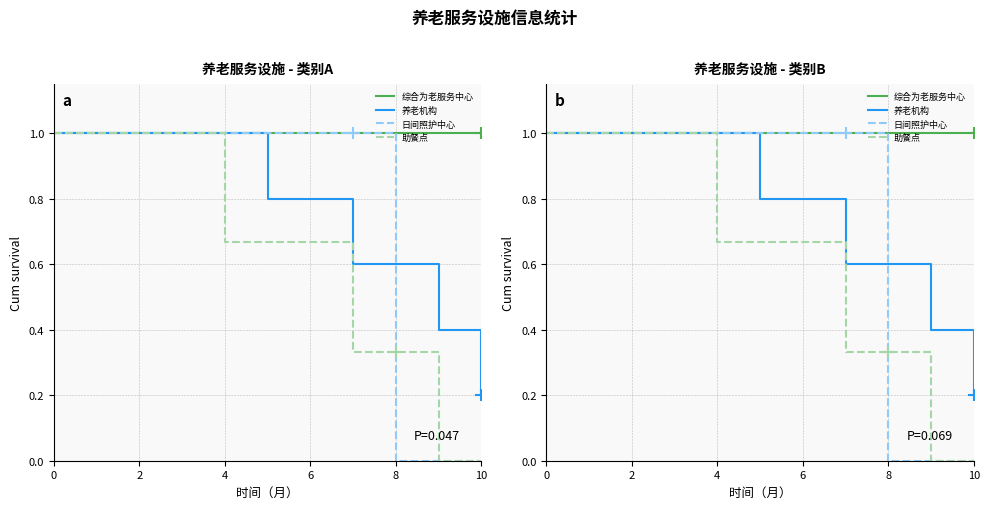

Rank the series by their maximum value, from lowest to highest.

综合为老服务中心, 养老机构, 日间照护中心, 助餐点